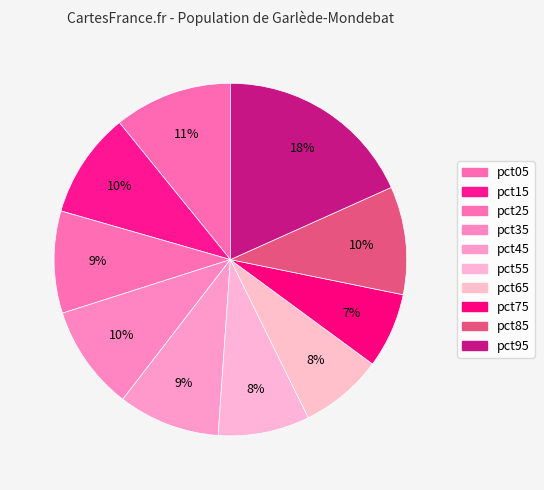

Count the number of slices in the pie.

10